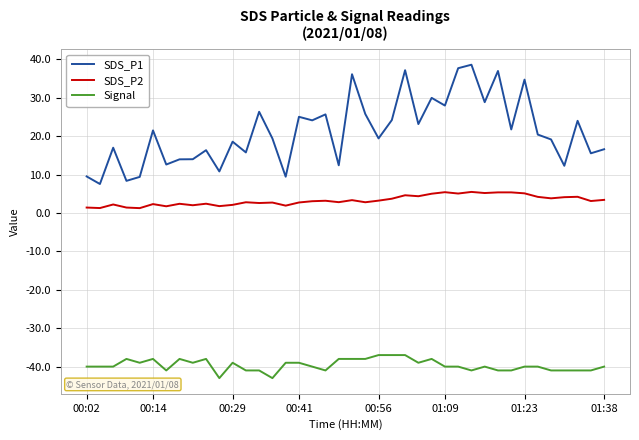

Rank the series by their average value, from highest to lowest.

SDS_P1, SDS_P2, Signal